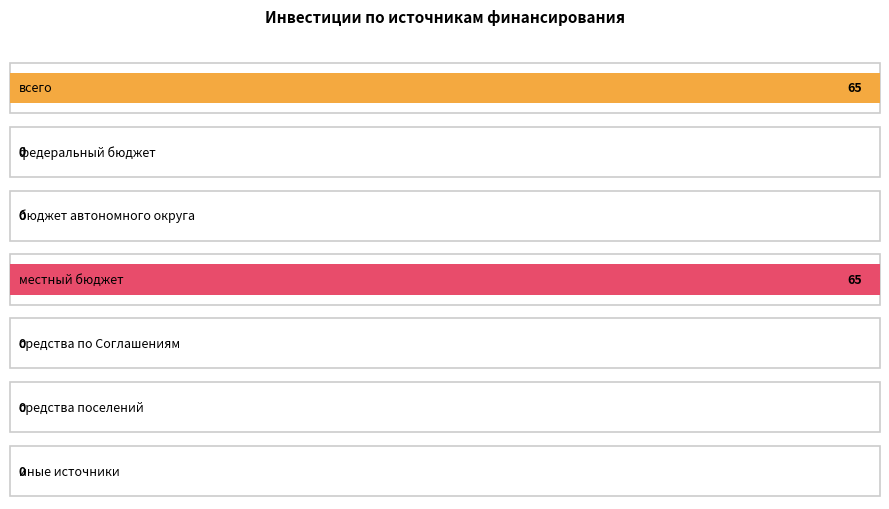

The value of 2025г. at федеральный бюджет is 0. True or false?

True